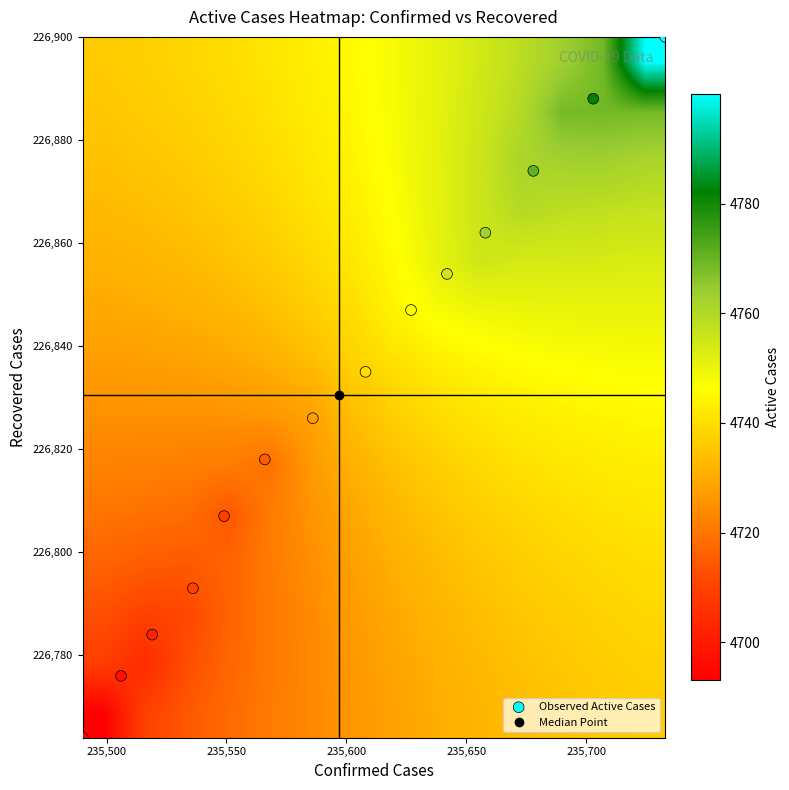

How many data points does each series have?

14